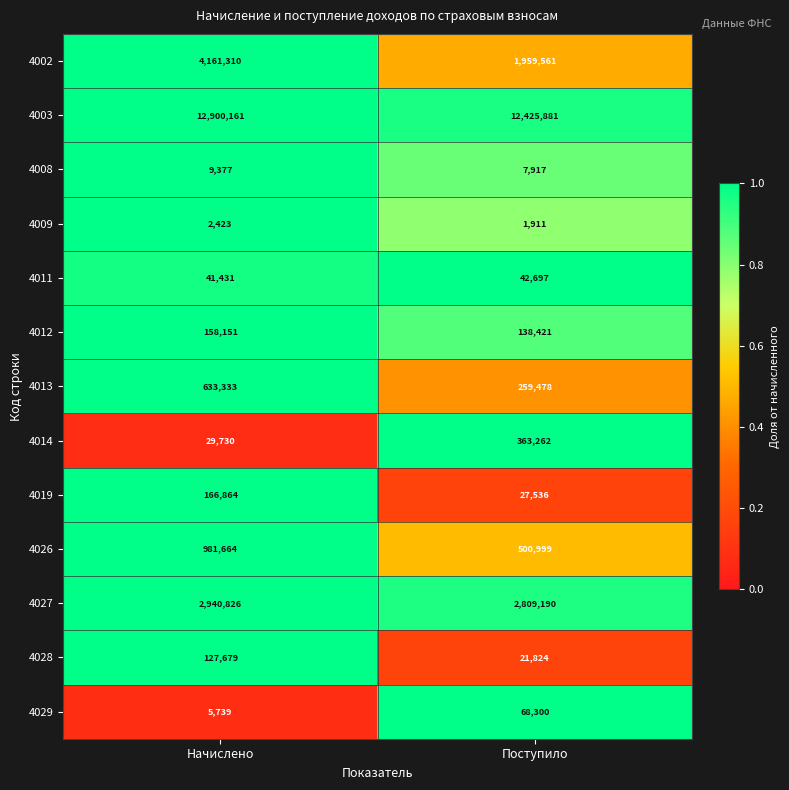

What is the sum of all 4013 values?

892811